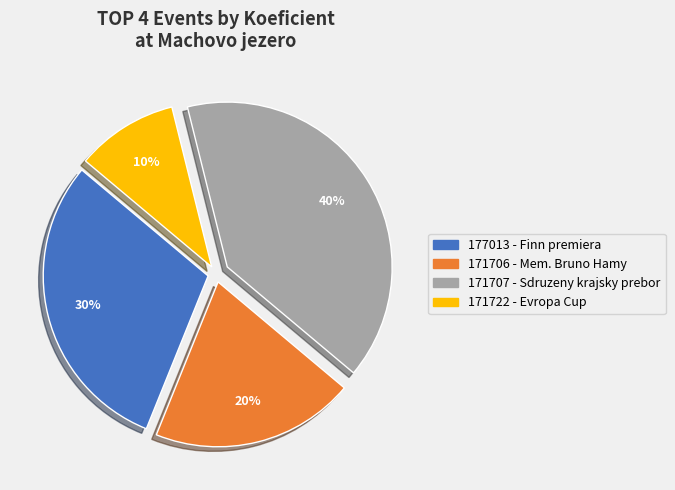

Does 171707 represent more than half of the total?

No